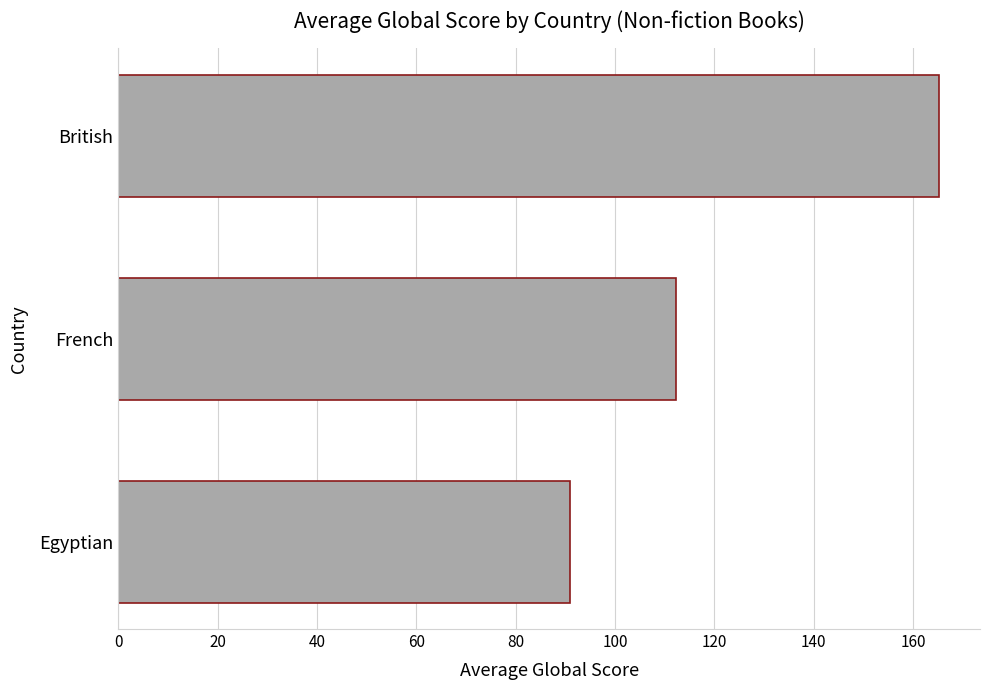

List the labels in order of value, smallest first.

Egyptian, French, British